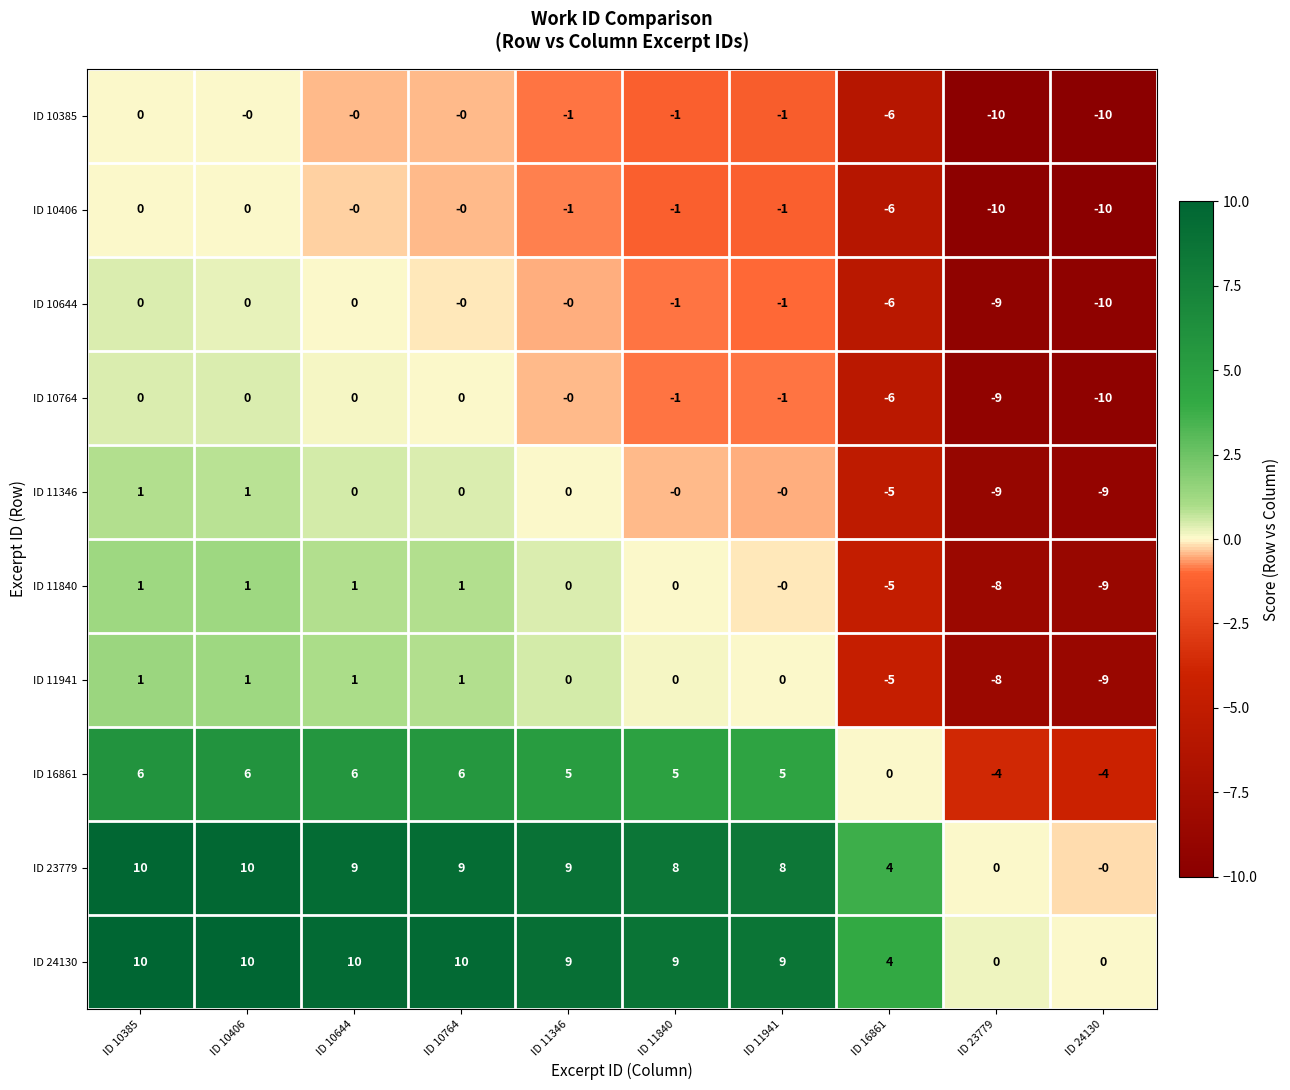

How many distinct data groups are displayed?

10